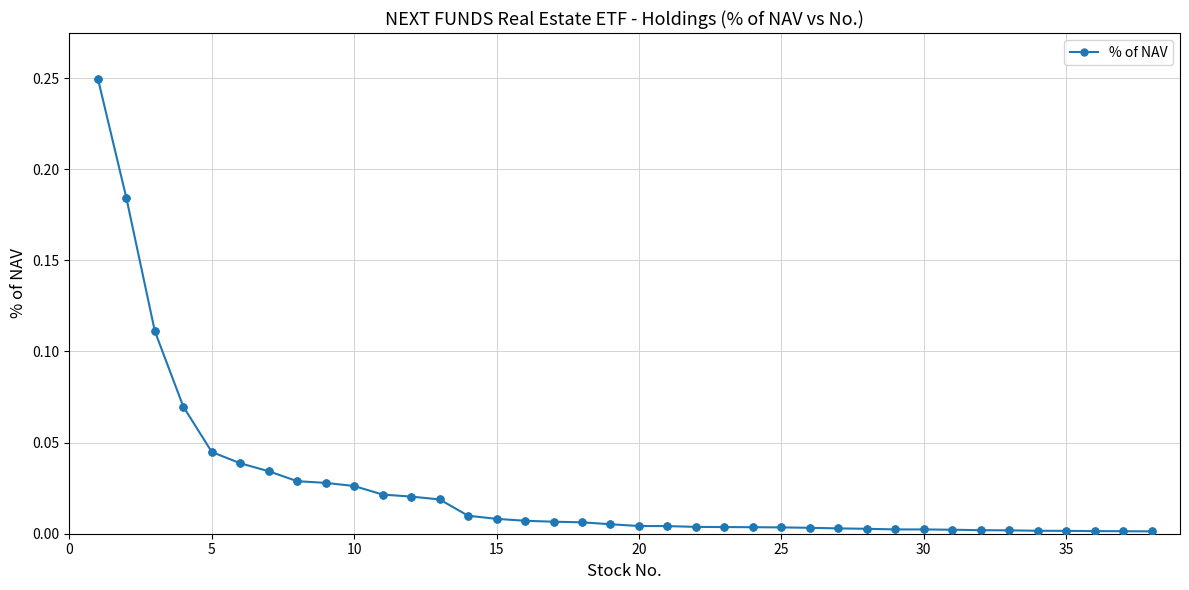

What is the sum of all values?

1.0